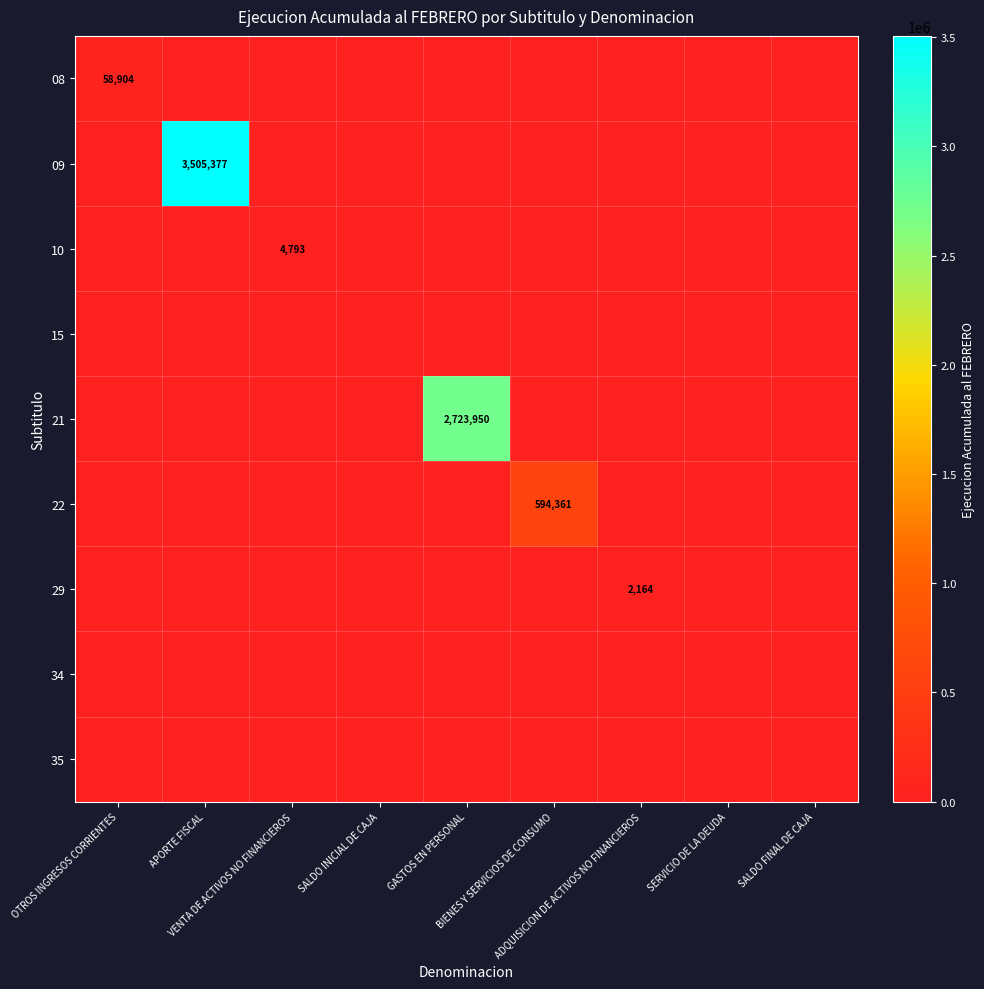

Is it true that 09 equals 1060139 at SERVICIO DE LA DEUDA?

False